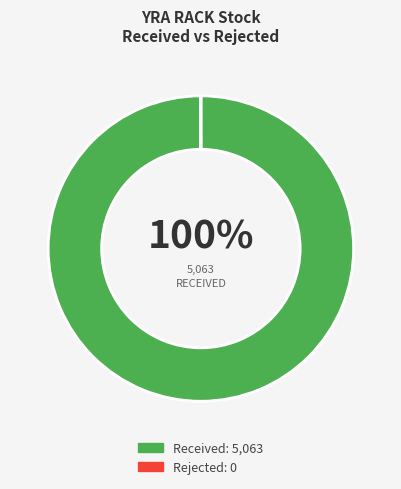

Does any single category account for the majority?

Yes